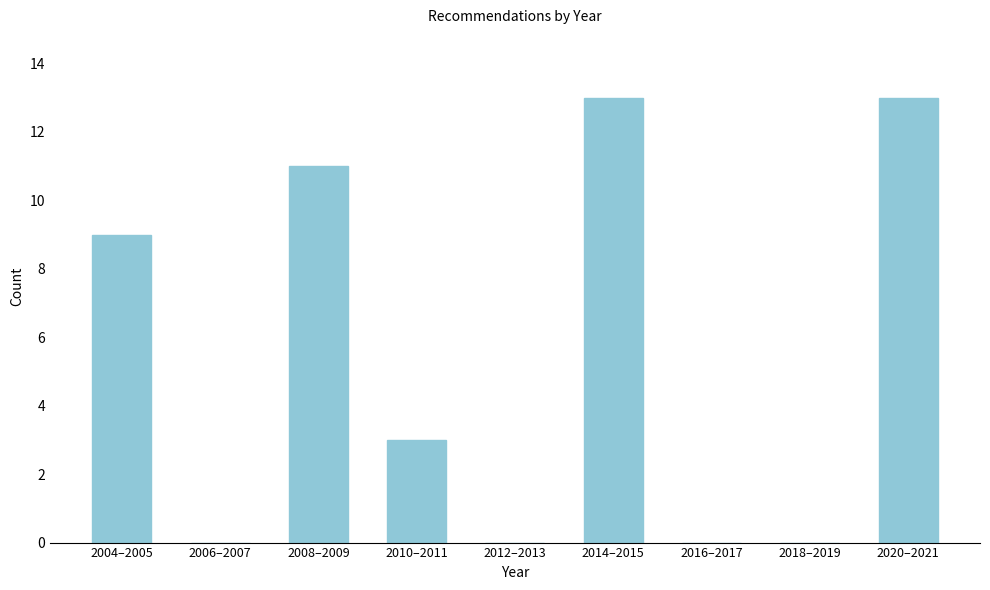

Reading left to right, what are all the values shown in this chart?

2004–2005=9	2006–2007=0	2008–2009=11	2010–2011=3	2012–2013=0	2014–2015=13	2016–2017=0	2018–2019=0	2020–2021=13